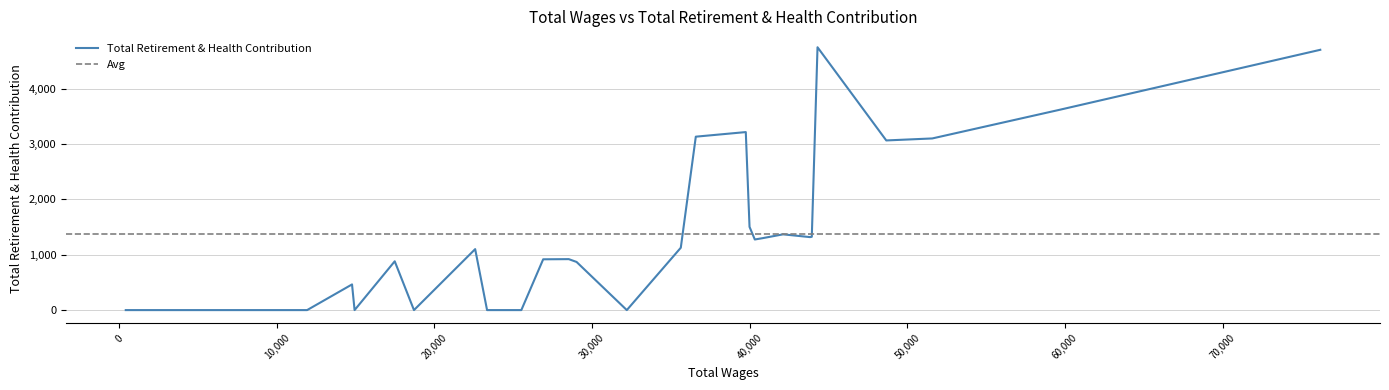

List the labels in order of value, largest first.

4, 0, 1, 11, 12, 2, 3, 10, 7, 5, 6, 8, 9, 13, 20, 16, 17, 22, 15, 24, 14, 18, 19, 21, 23, 25, 26, 27, 28